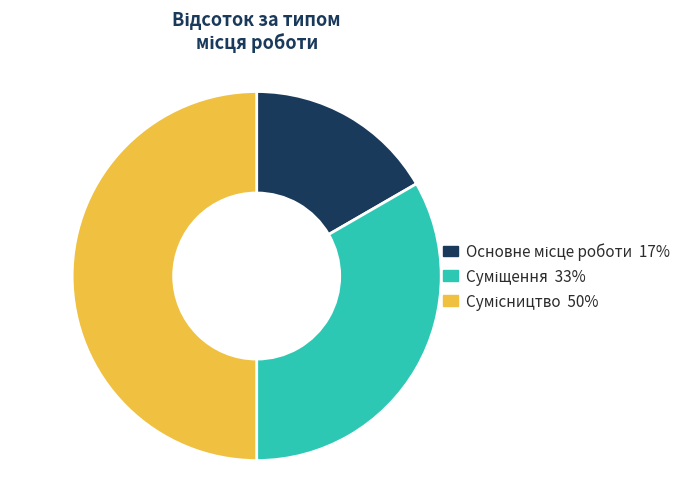

How many slices are in this pie chart?

3